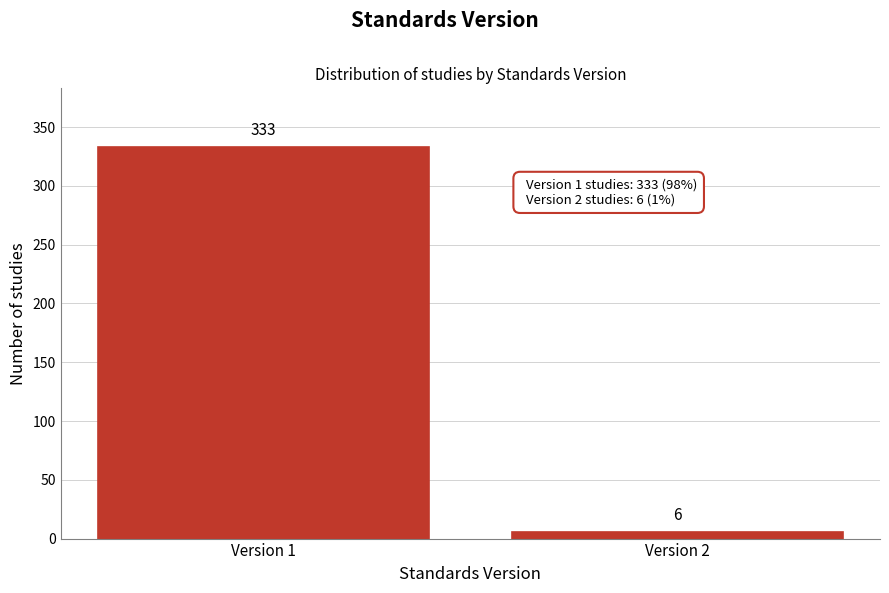

Reading left to right, list all the values displayed in this chart.

Version 1=333	Version 2=6